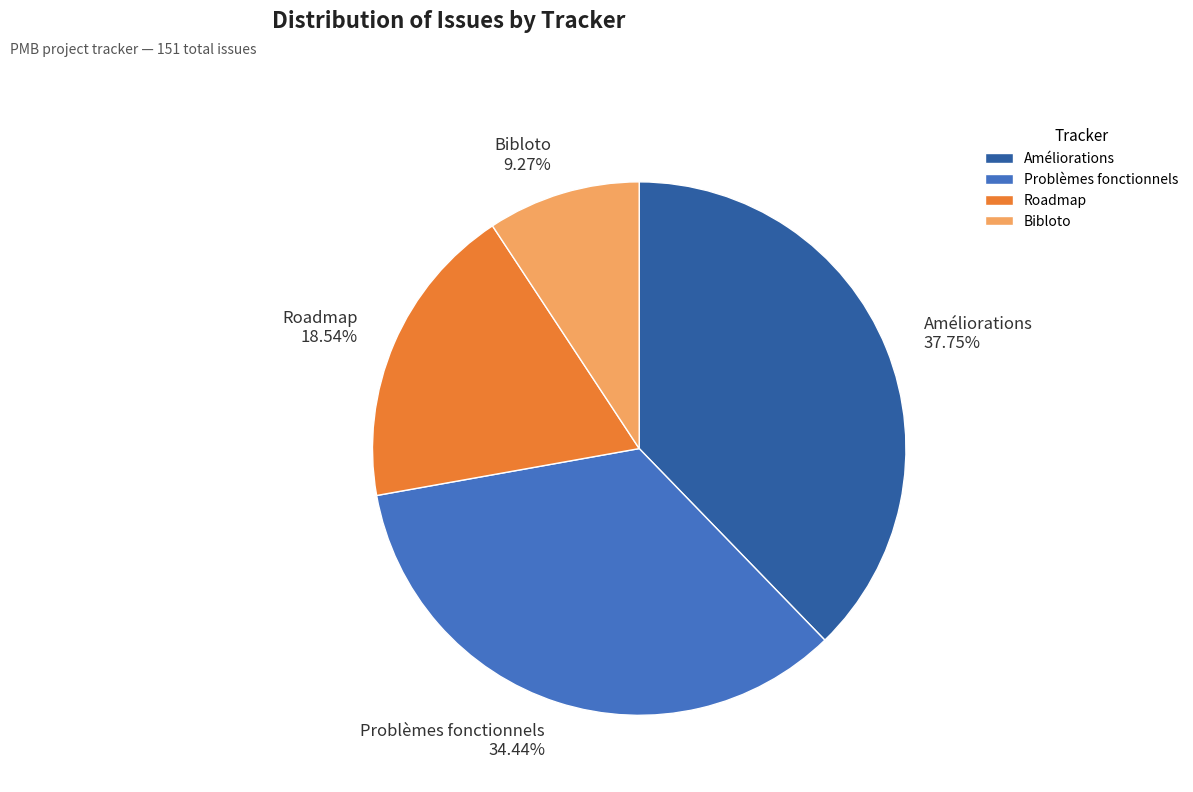

How many segments does this pie chart have?

4